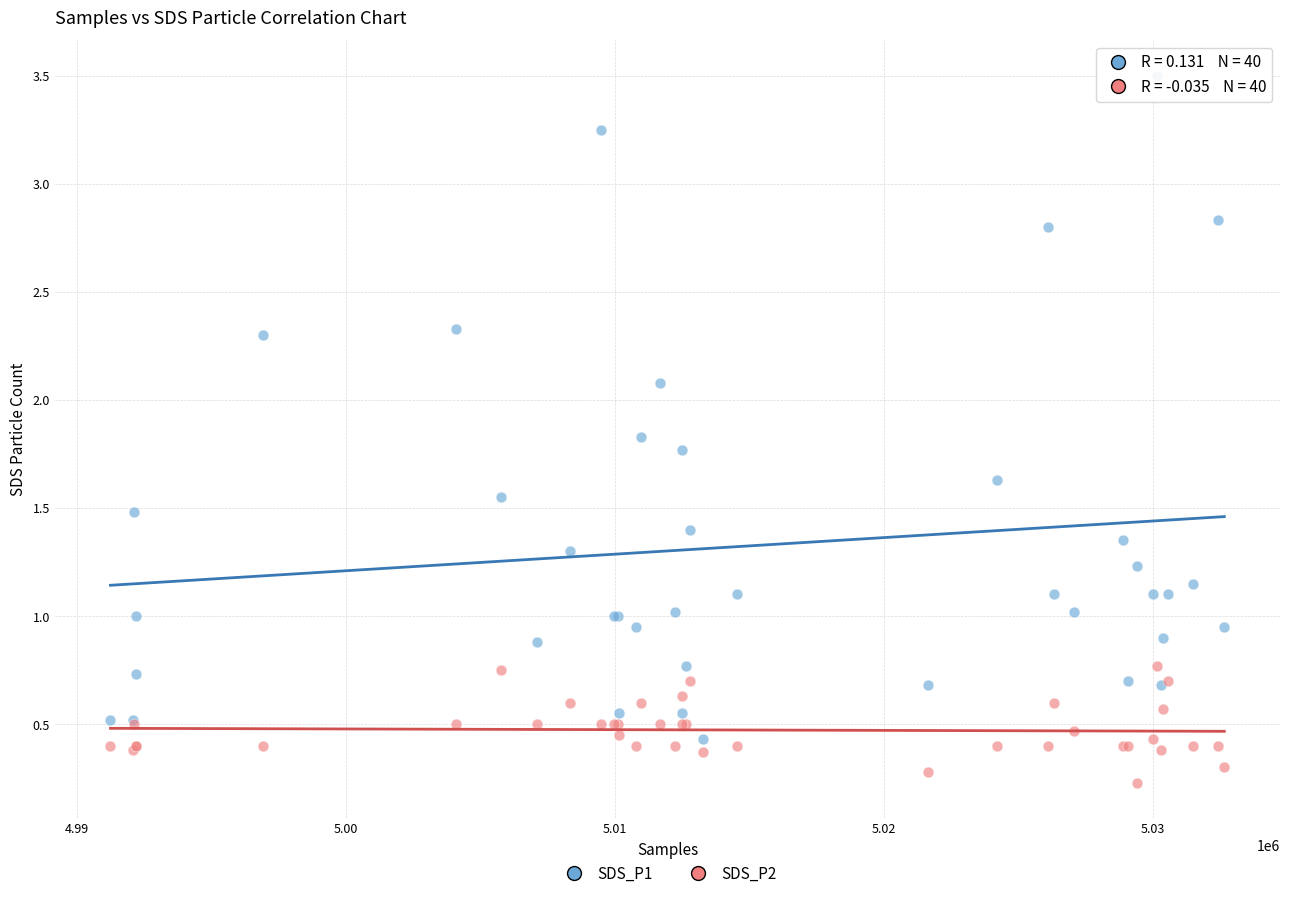

Which series contains the highest Y value?

SDS_P1